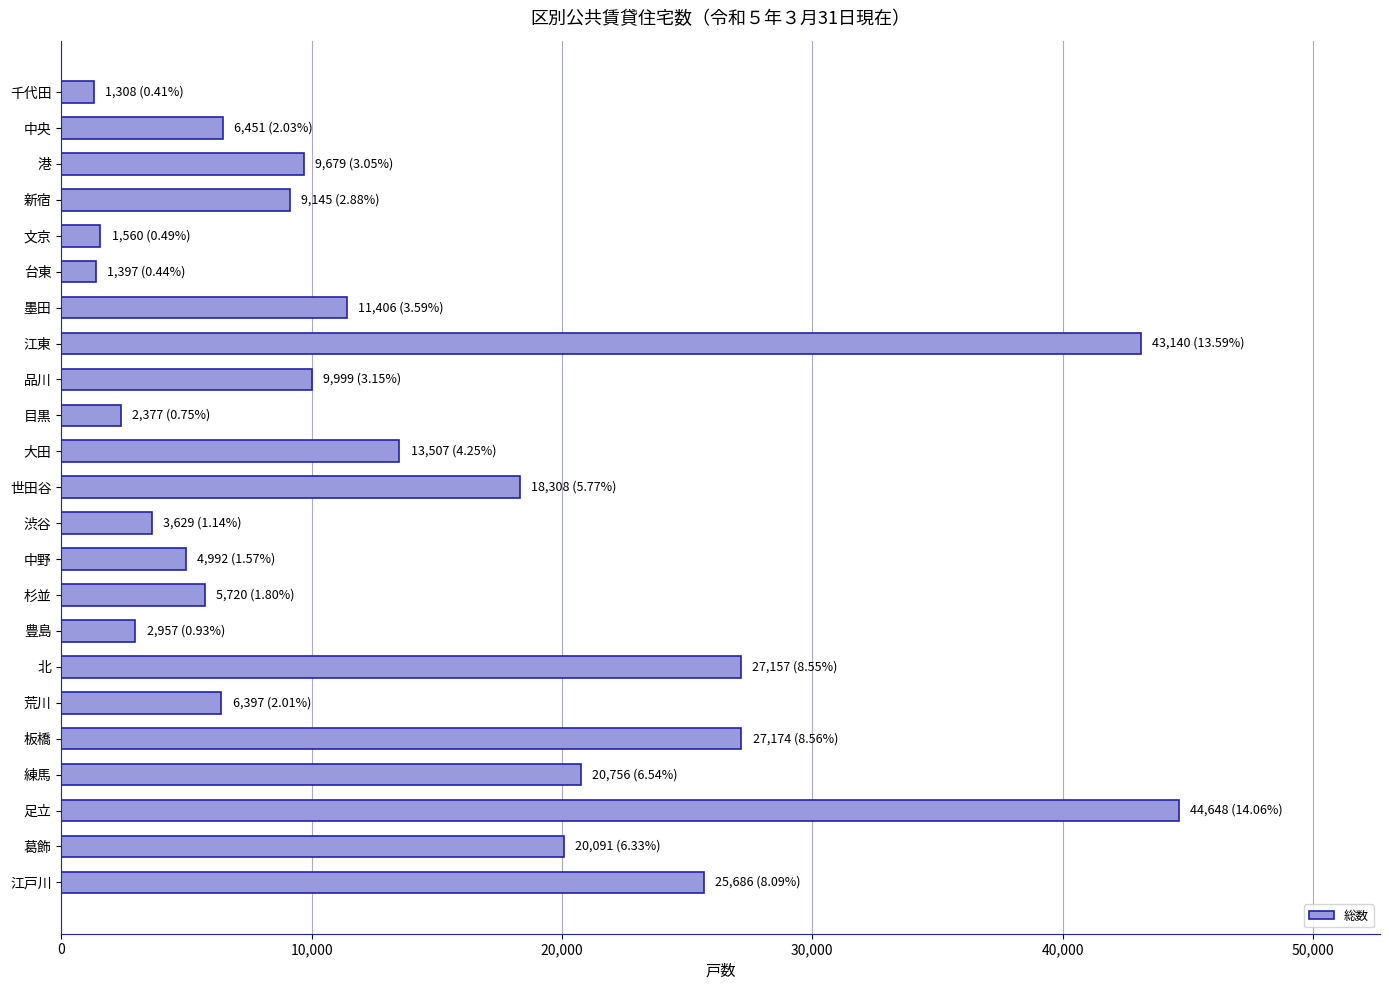

Does the chart contain any negative values?

No